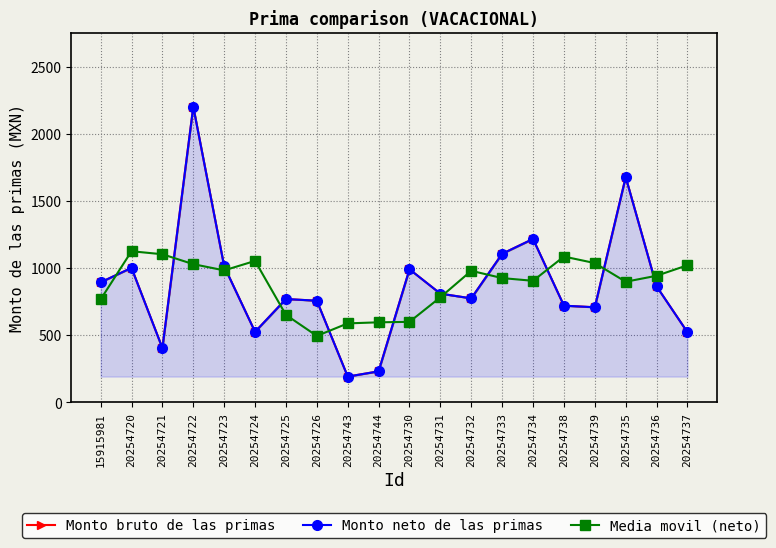

What is the spread (max minus min) of values at 20254722?

1174.1